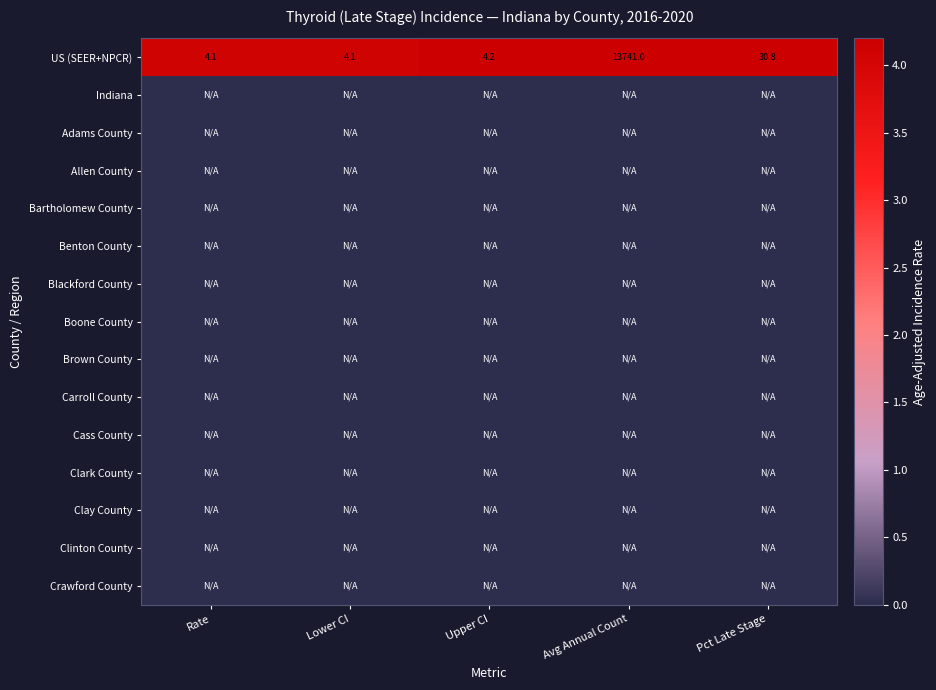

What is the approximate value of US (SEER+NPCR) at Upper CI?

4.2